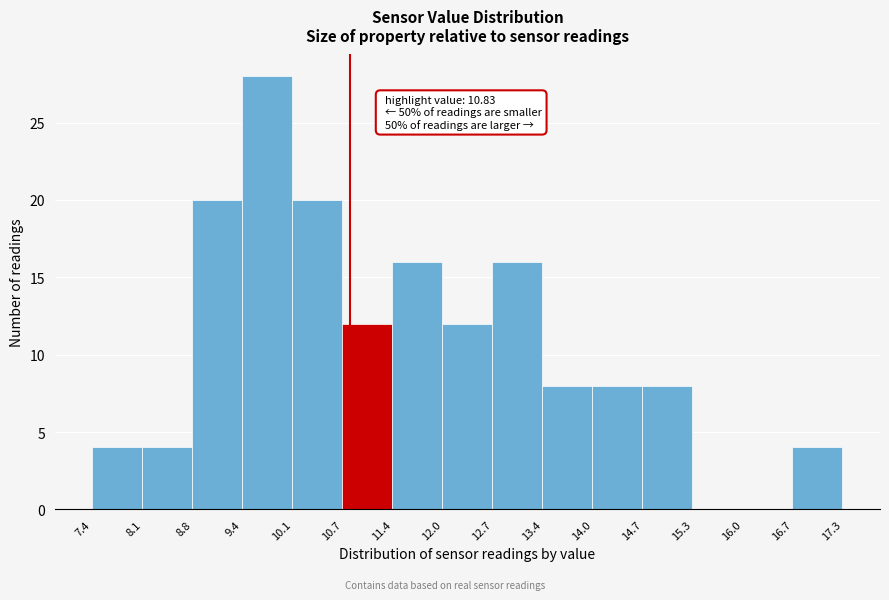

Over which range of the x-axis is the bar tallest?

9.4 to 10.1